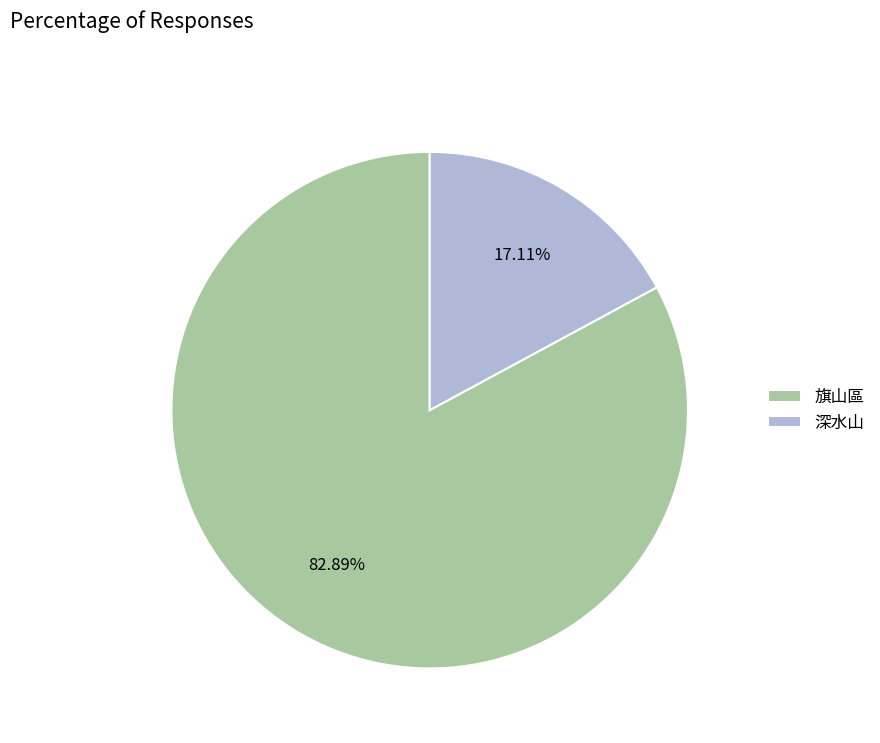

To the nearest percent, what is the difference between the largest and smallest slice percentages?

66%